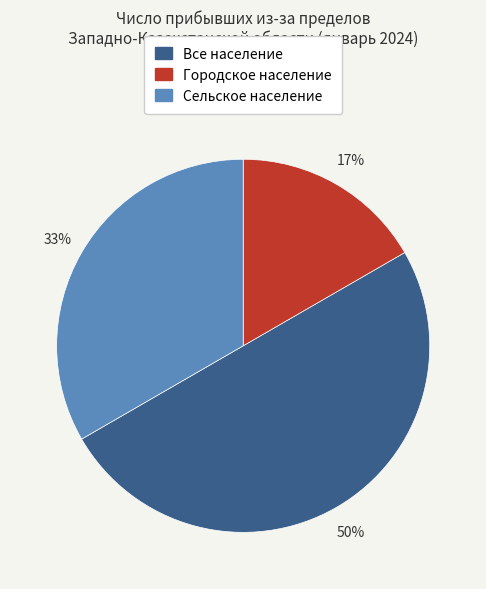

Between Сельское население and Все население, which is larger?

Все население